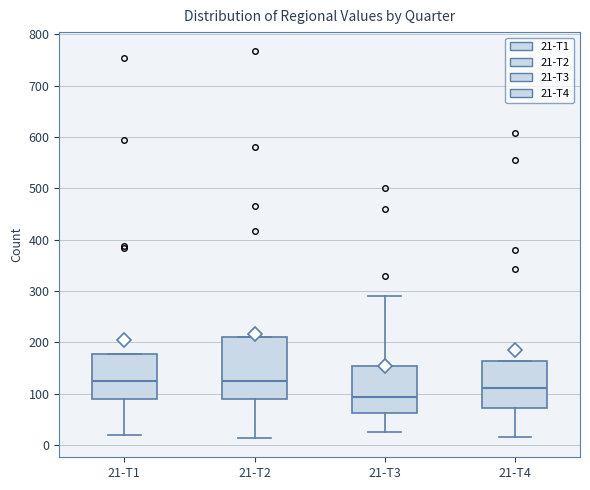

Which box has the lowest median line?

21-T3